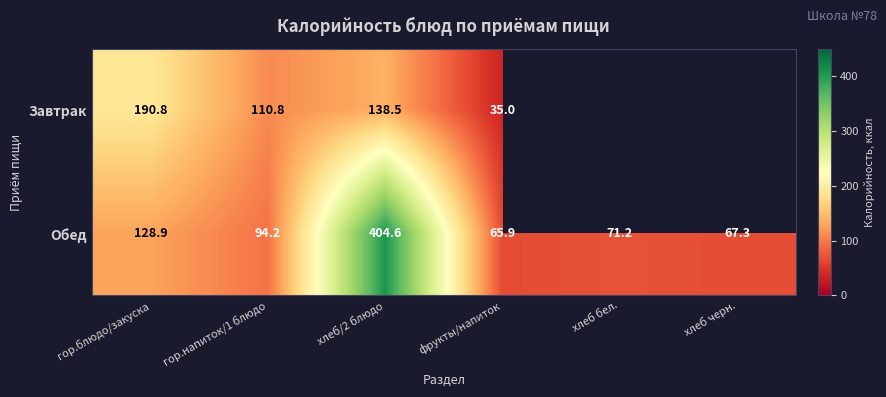

The value of Обед at фрукты/напиток is 65.9. True or false?

True